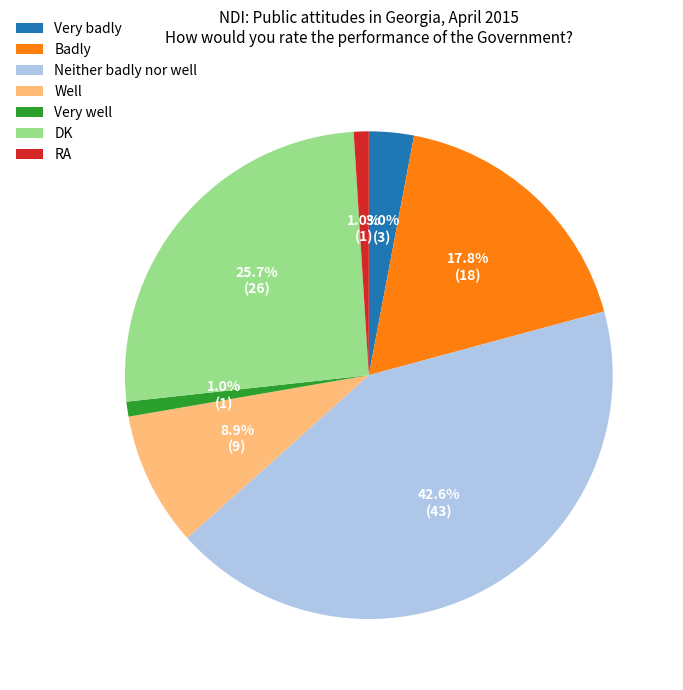

Between Very well and Very badly, which is larger?

Very badly